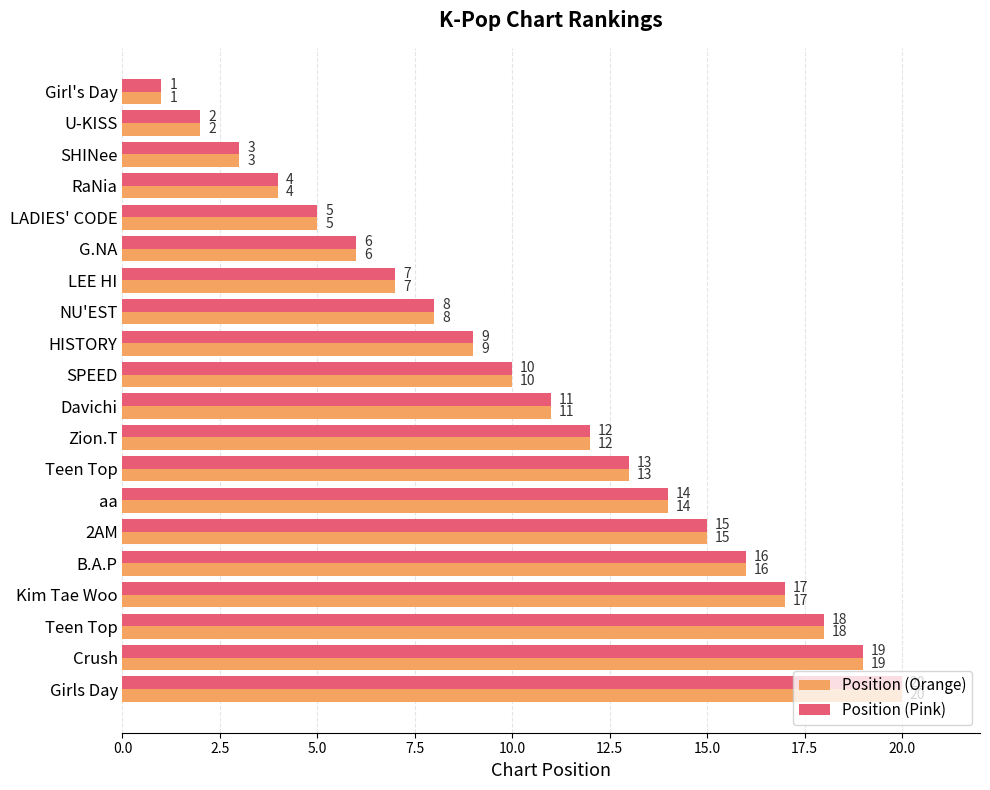

Count the number of data series in this chart.

2